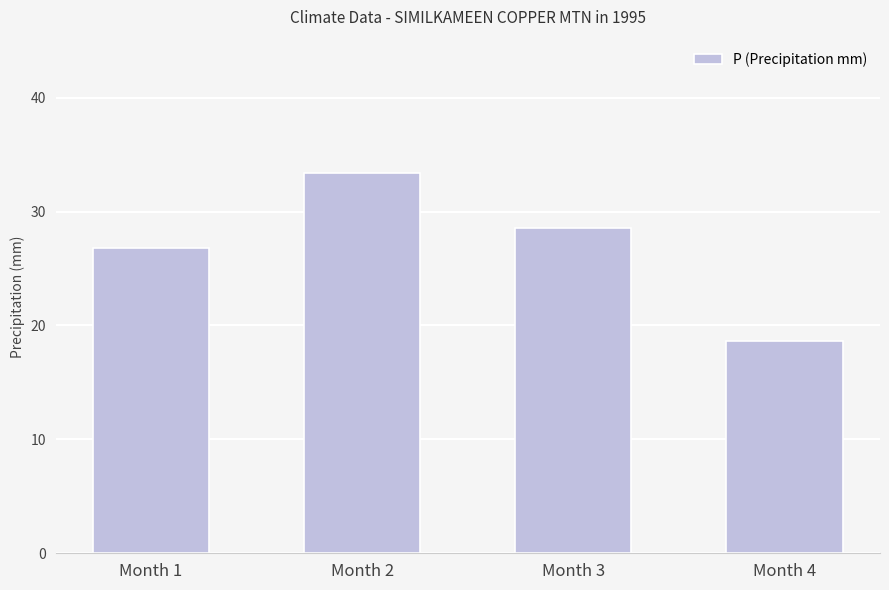

The chart shows a value of 45.3 at Month 3. True or false?

False